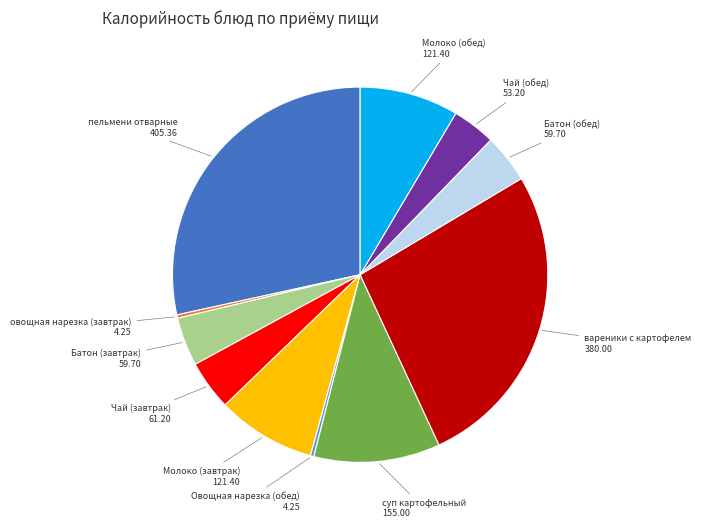

Does any single category account for the majority?

No